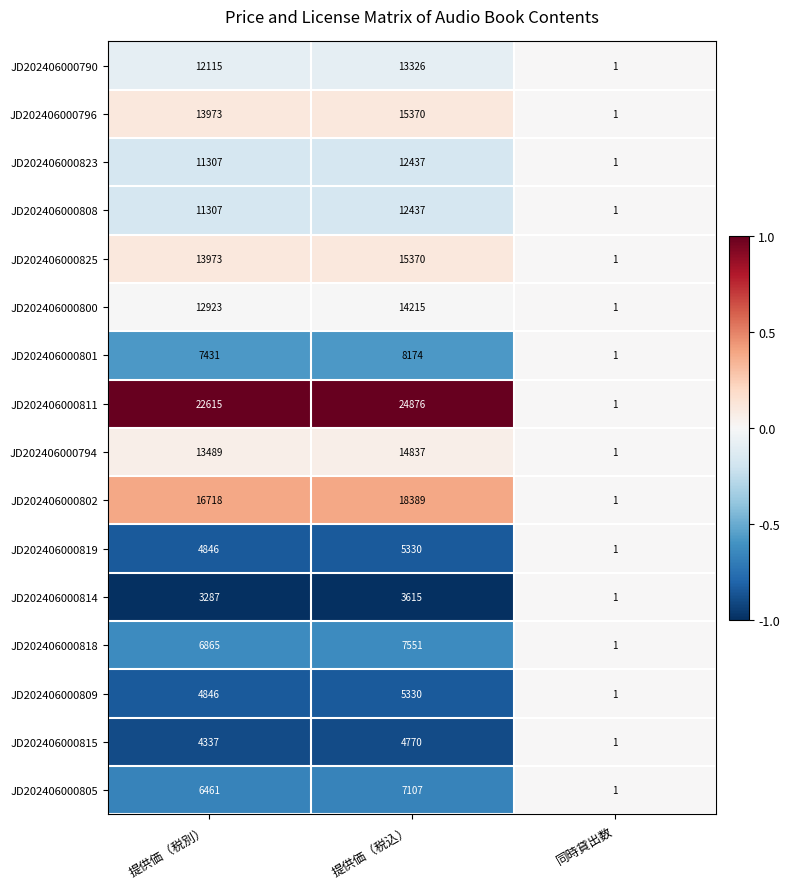

At which category does the chart reach its minimum across all series?

同時貸出数